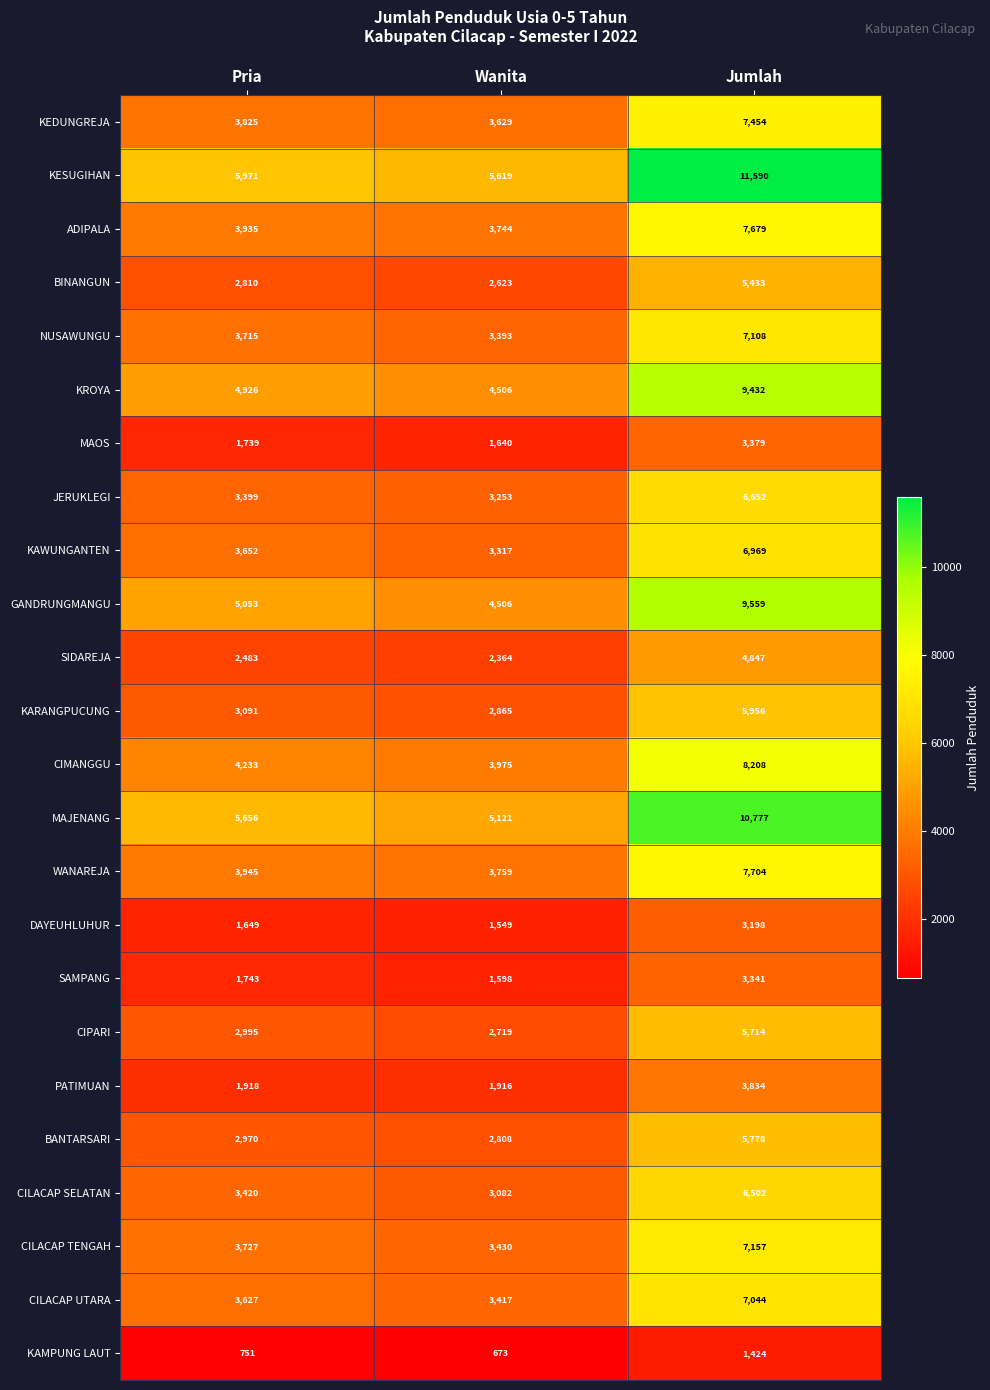

At Jumlah, list the series in order from largest to smallest.

KESUGIHAN, MAJENANG, GANDRUNGMANGU, KROYA, CIMANGGU, WANAREJA, ADIPALA, KEDUNGREJA, CILACAP TENGAH, NUSAWUNGU, CILACAP UTARA, KAWUNGANTEN, JERUKLEGI, CILACAP SELATAN, KARANGPUCUNG, BANTARSARI, CIPARI, BINANGUN, SIDAREJA, PATIMUAN, MAOS, SAMPANG, DAYEUHLUHUR, KAMPUNG LAUT